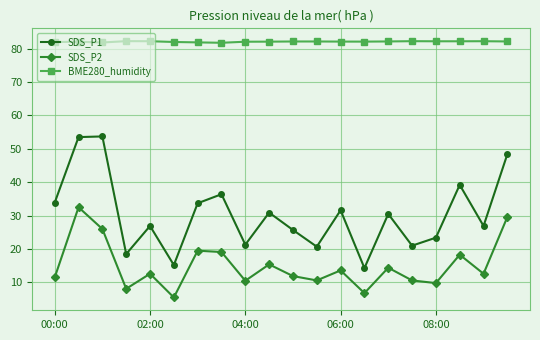

Which series has the largest range (max minus min)?

SDS_P1